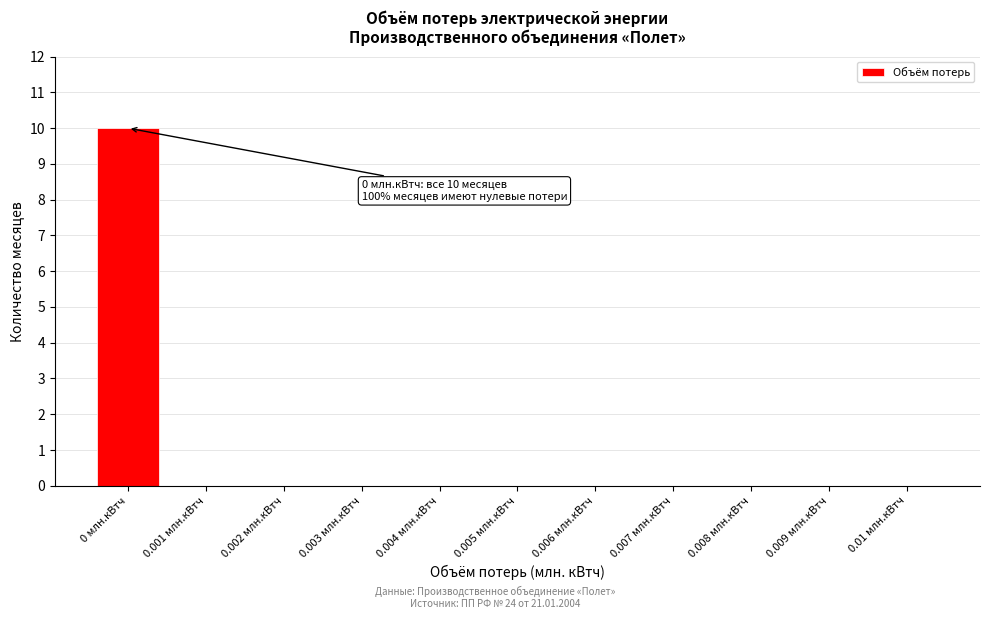

The value at 0.008 млн.кВтч is 0. True or false?

True